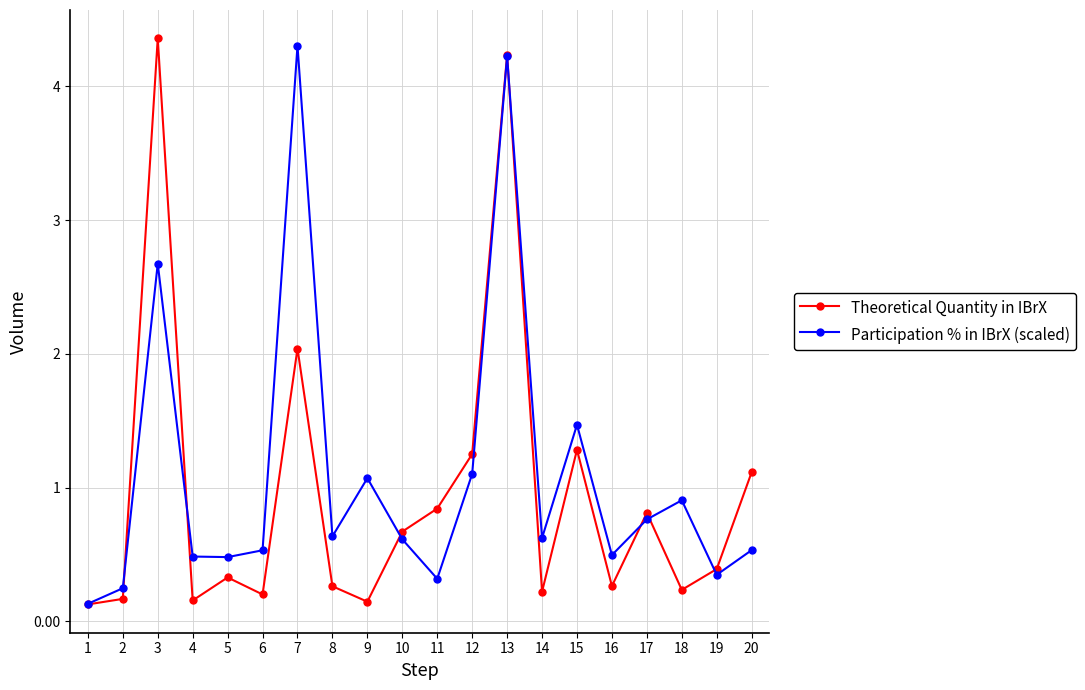

At which label does Theoretical Quantity in IBrX first exceed 391758726?

3